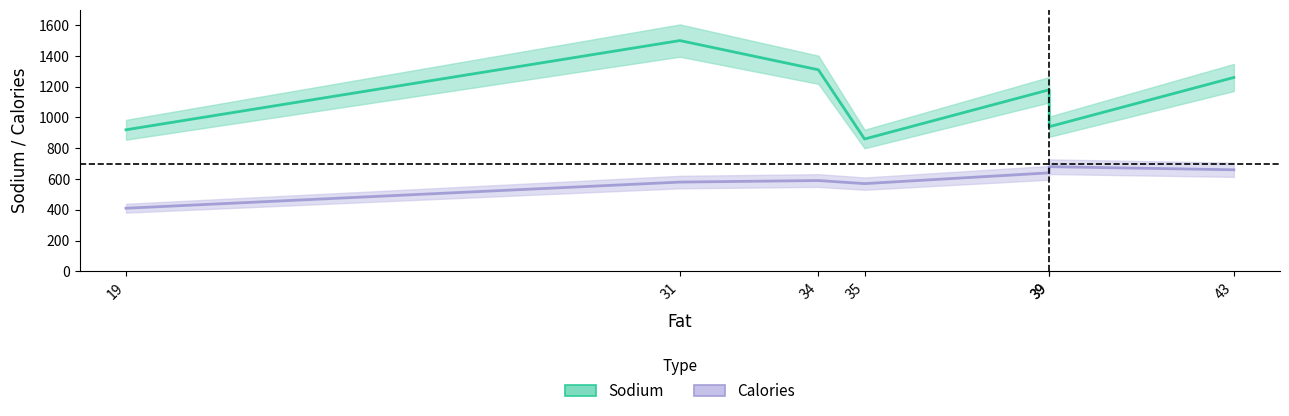

At which category is the sum across all series the highest?

31